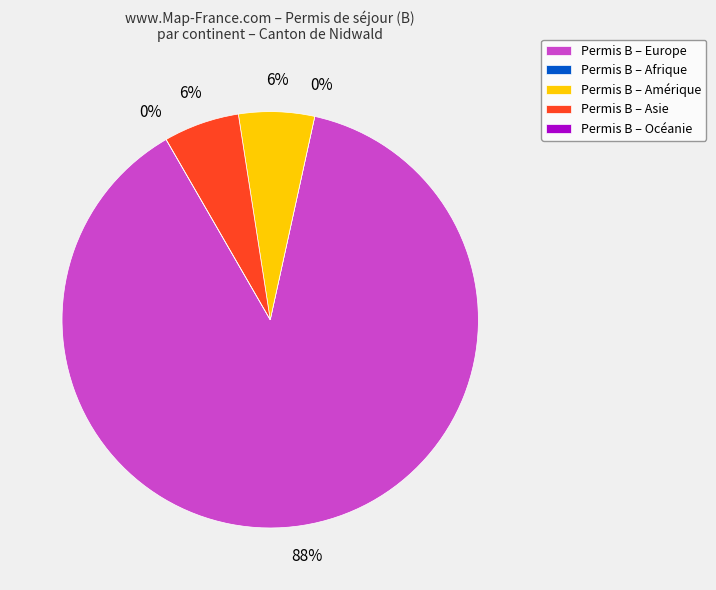

Does Océanie account for over 50% of the chart?

No